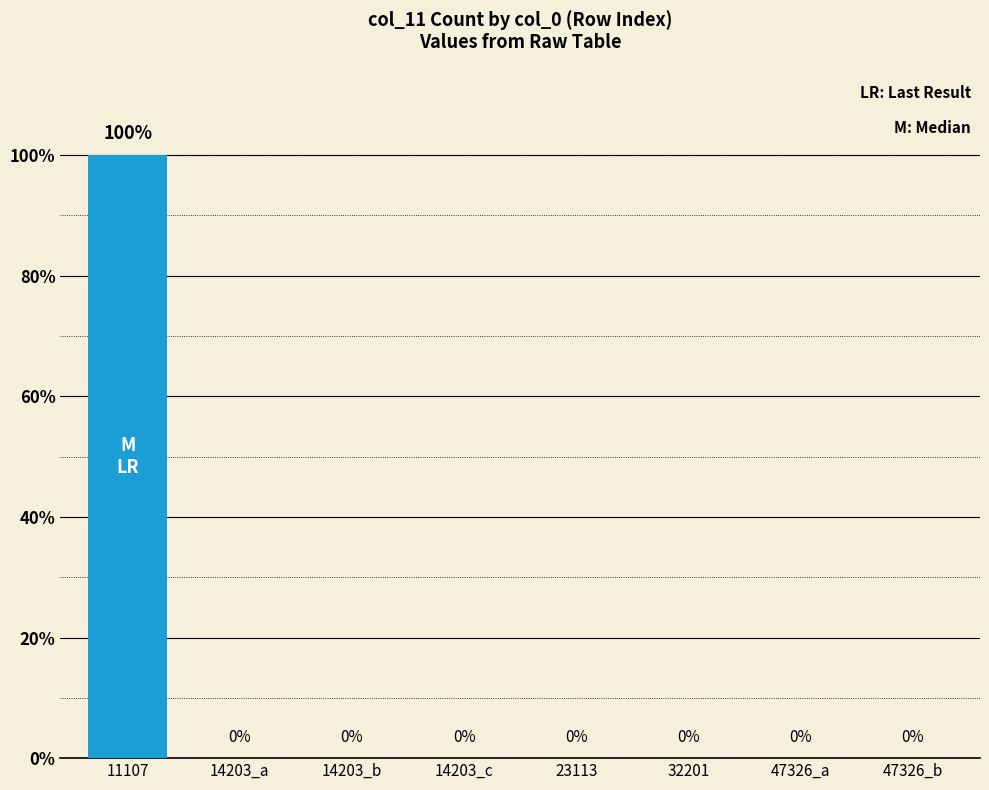

What is the difference between the maximum and second lowest values?

1